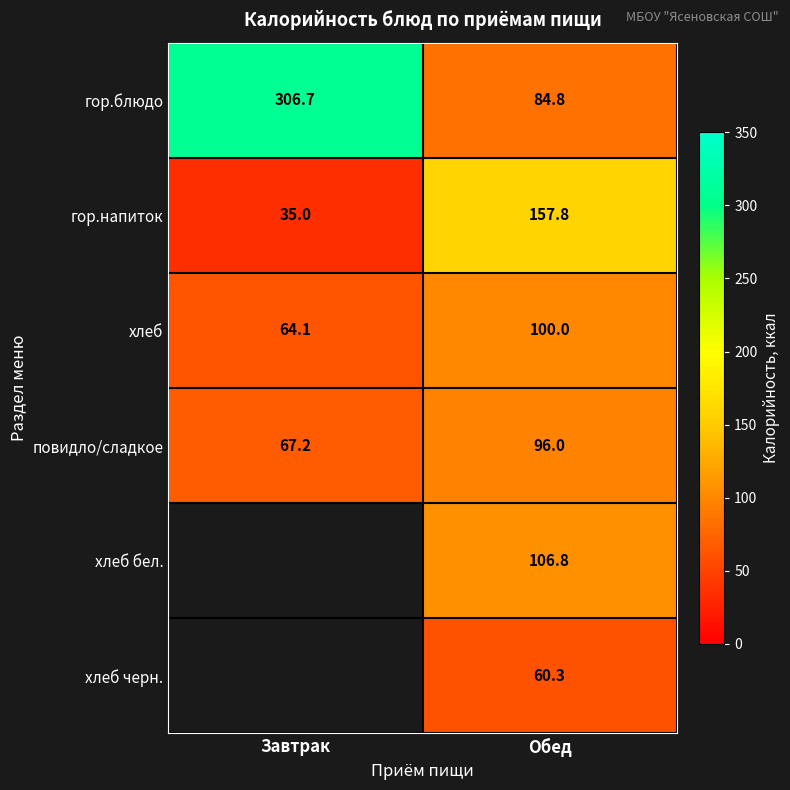

At which category is the sum across all series the highest?

Обед